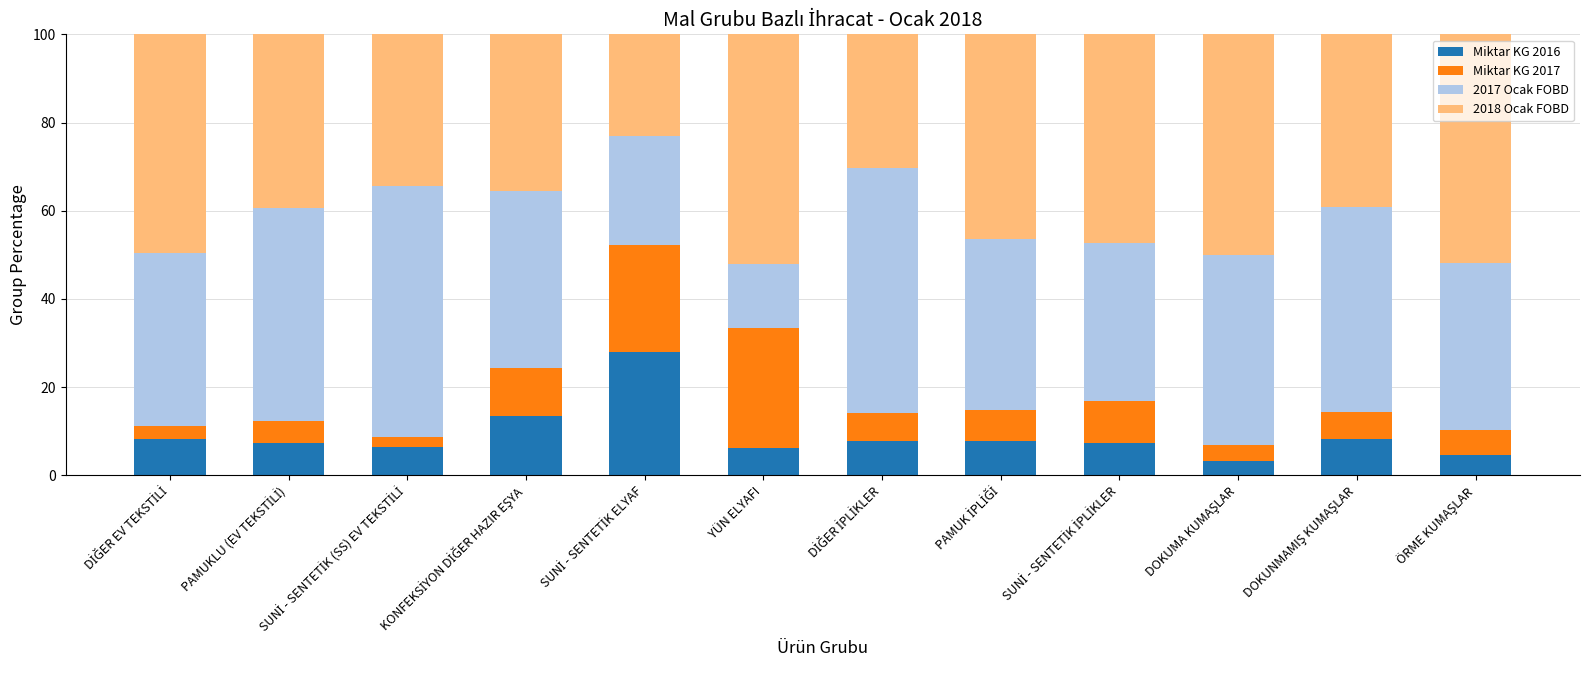

What is the difference between the maximum and minimum values in the Miktar KG 2016 series?

24.8